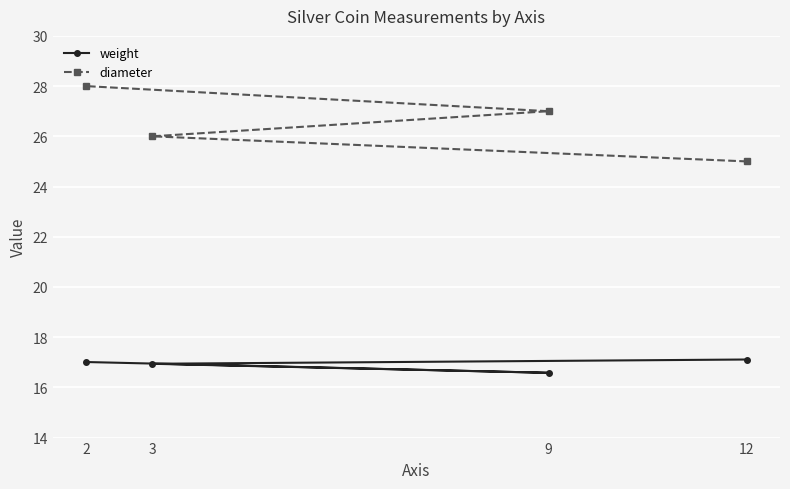

The value of weight at 9 is 16.6. True or false?

True